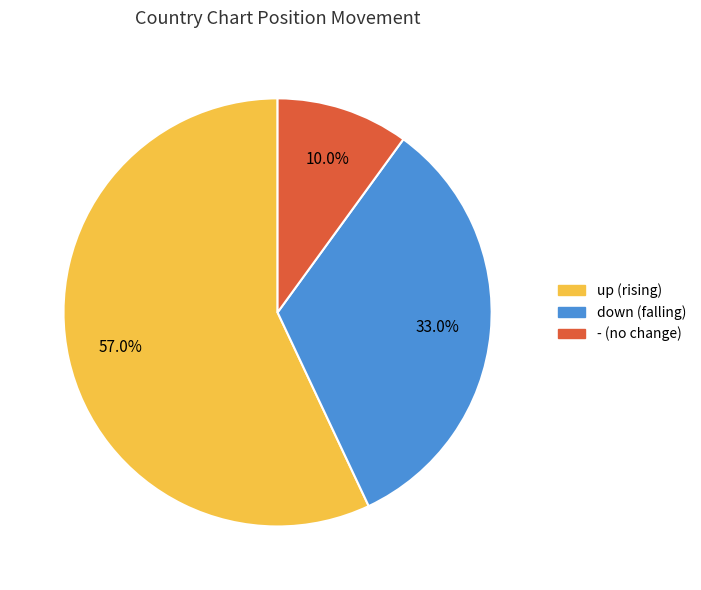

To the nearest percent, what percentage of the pie is down?

33%